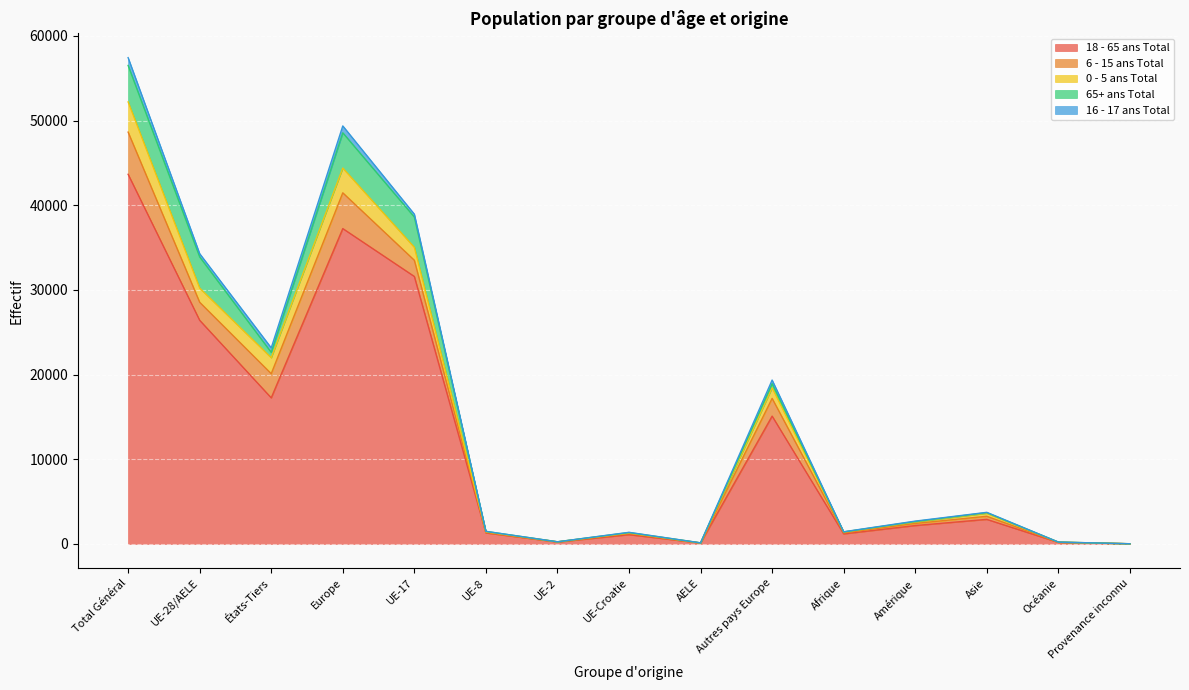

Rank the categories by 6 - 15 ans Total value from lowest to highest.

Provenance inconnu, AELE, UE-2, Océanie, UE-8, Afrique, UE-Croatie, Amérique, Asie, UE-17, Autres pays Europe, UE-28/AELE, États-Tiers, Europe, Total Général